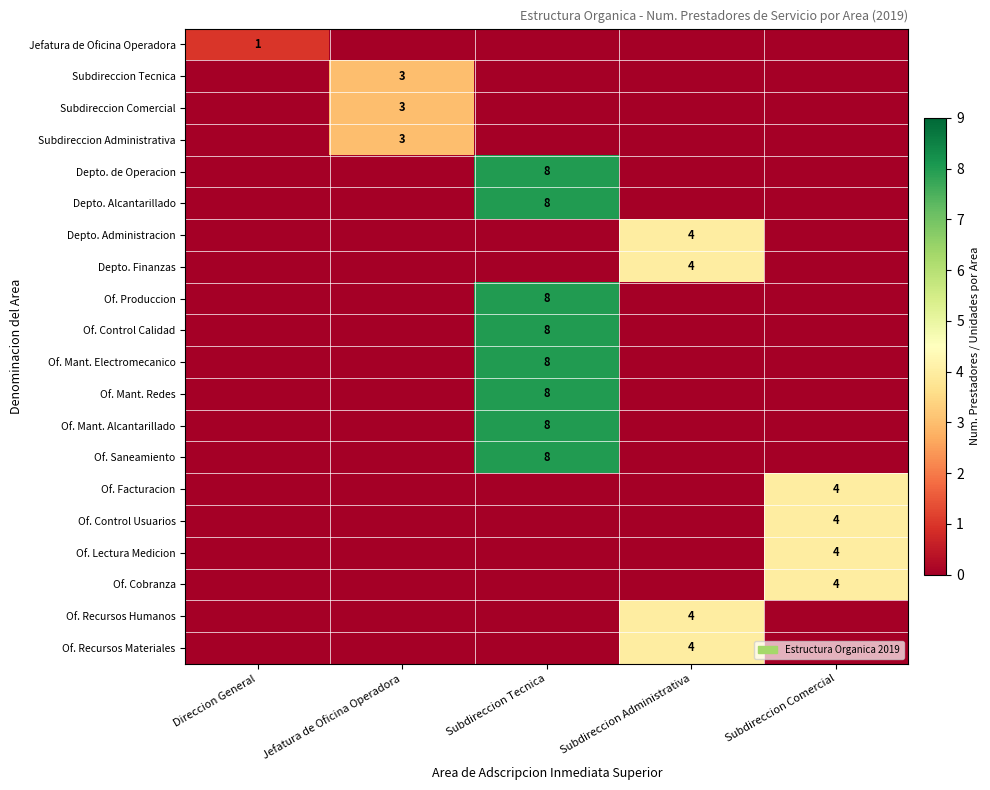

True or false: Of. Mant. Alcantarillado has a value of 8 at Subdireccion Tecnica.

True